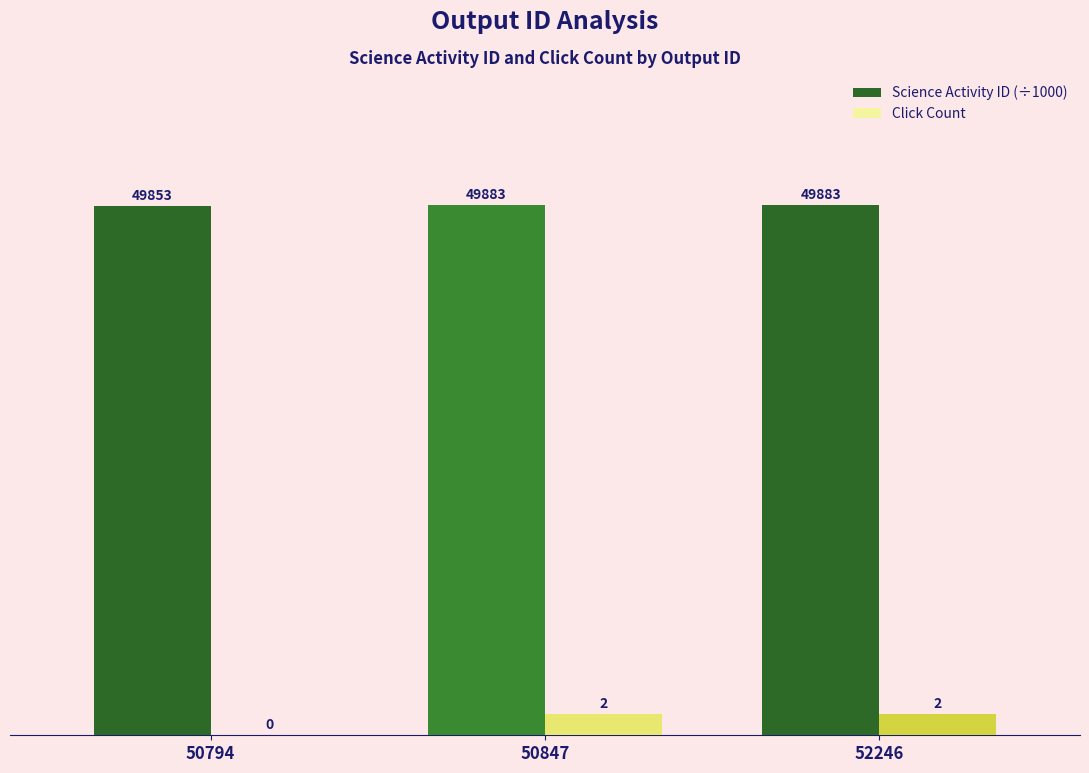

What is the sum of all Click Count values?

4.0